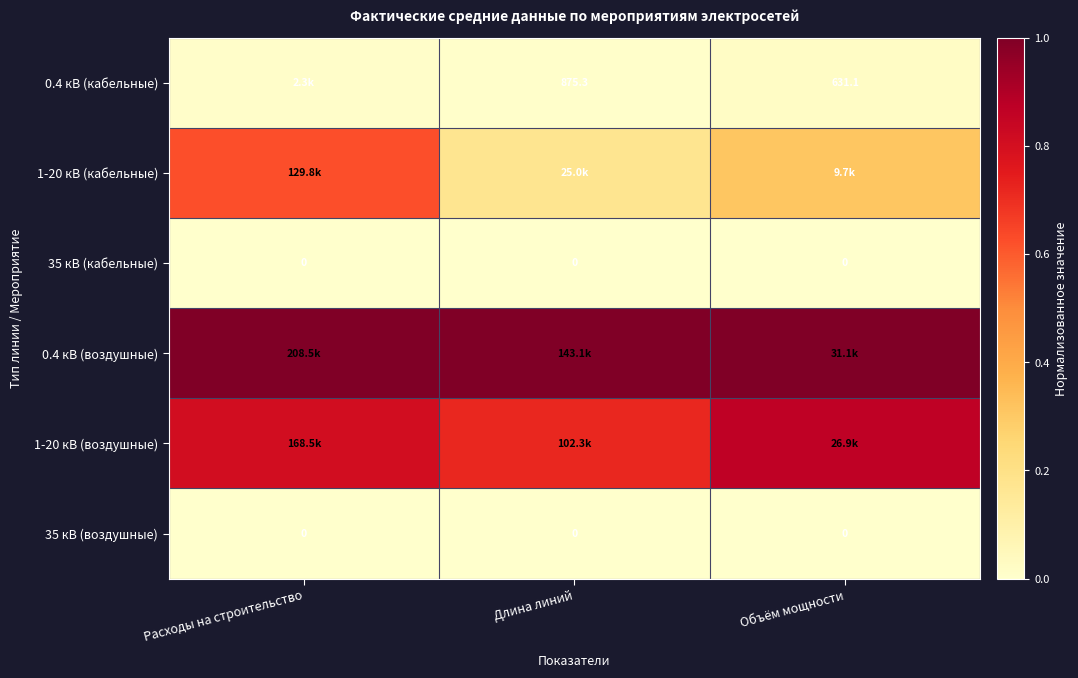

Rank the series by their maximum value, from lowest to highest.

35 кВ (кабельные), 35 кВ (воздушные), 0.4 кВ (кабельные), 1-20 кВ (кабельные), 1-20 кВ (воздушные), 0.4 кВ (воздушные)